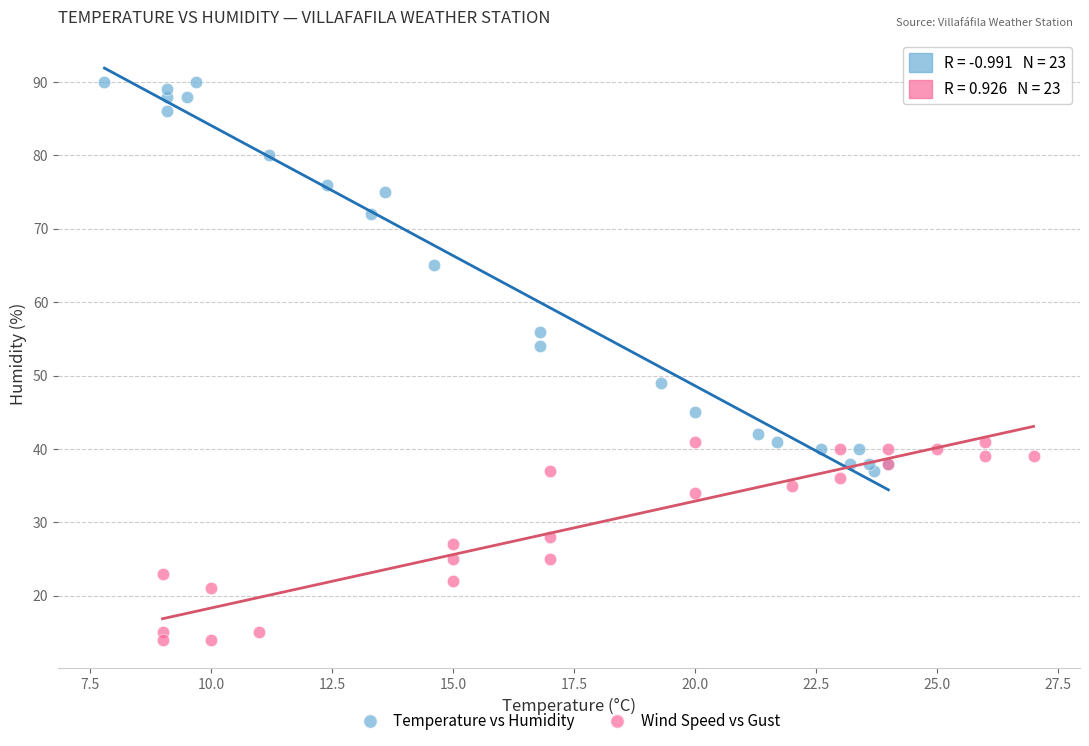

Which series has the widest spread of Y values?

Temperature vs Humidity